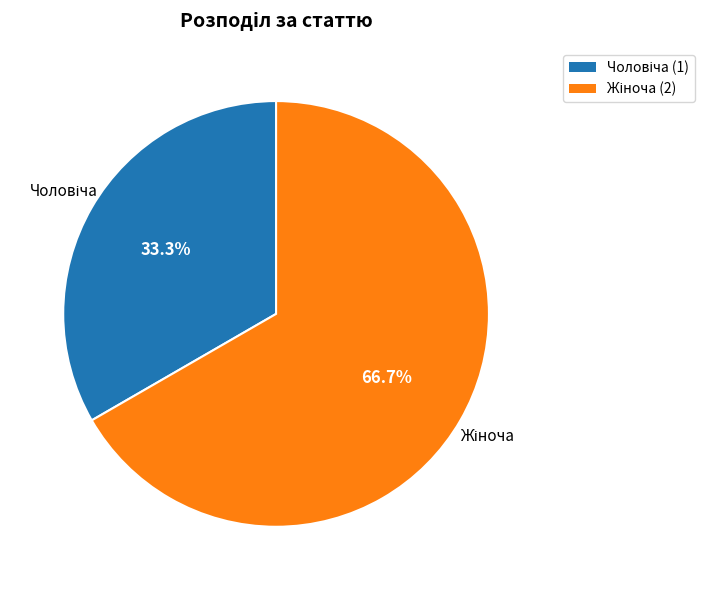

How many segments does this pie chart have?

2